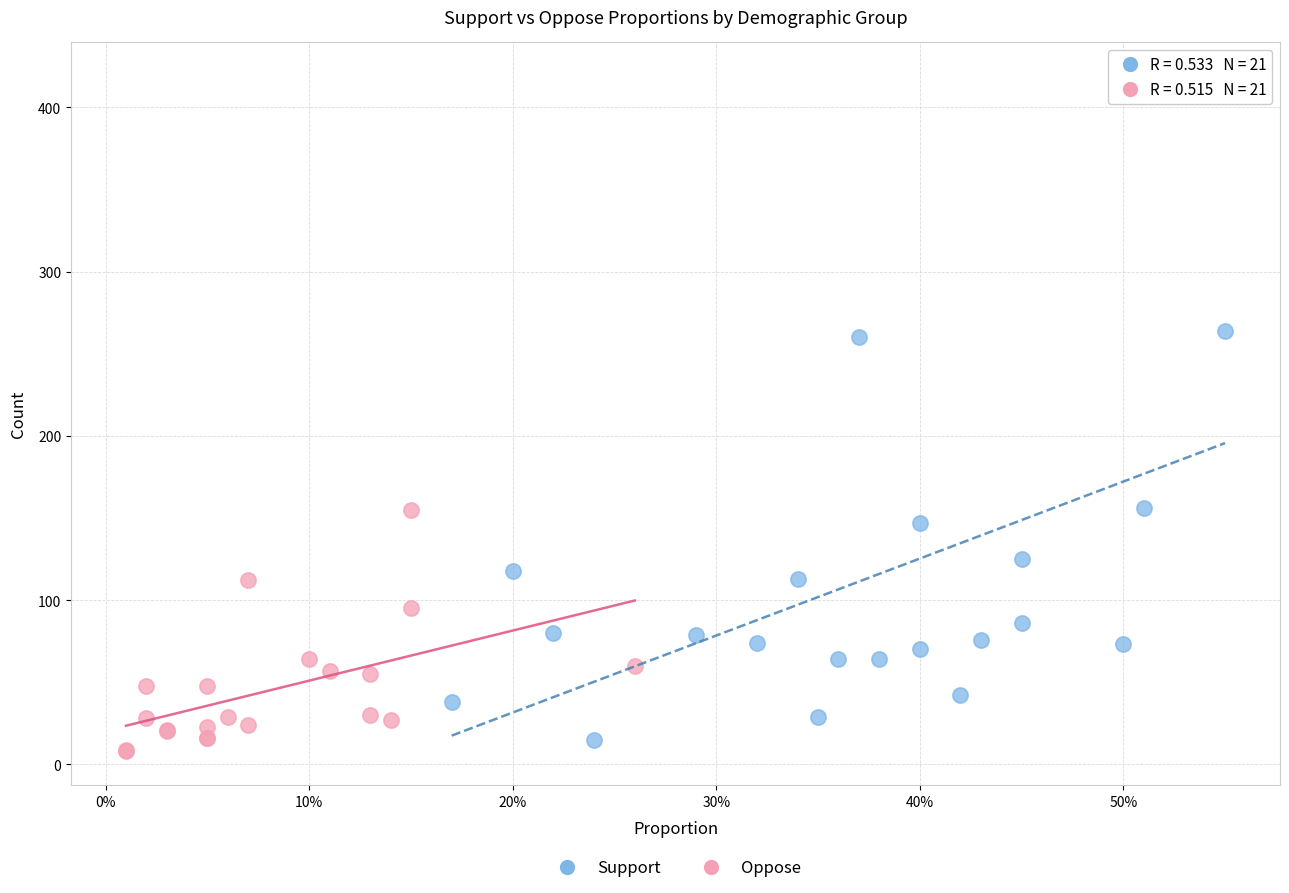

Which series has the widest spread of Y values?

Support